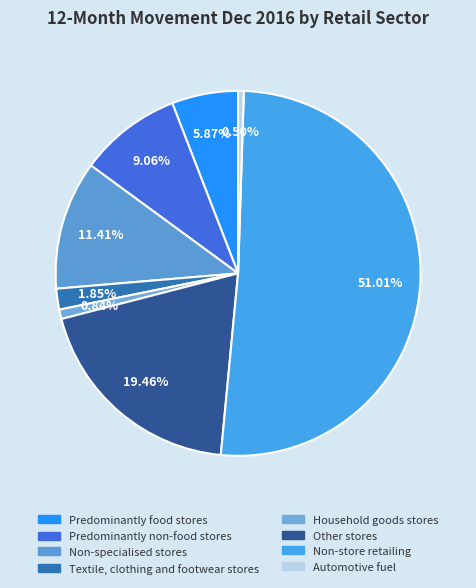

To the nearest percent, what is the difference between the Non-specialised stores and Predominantly food stores slice percentages?

6%